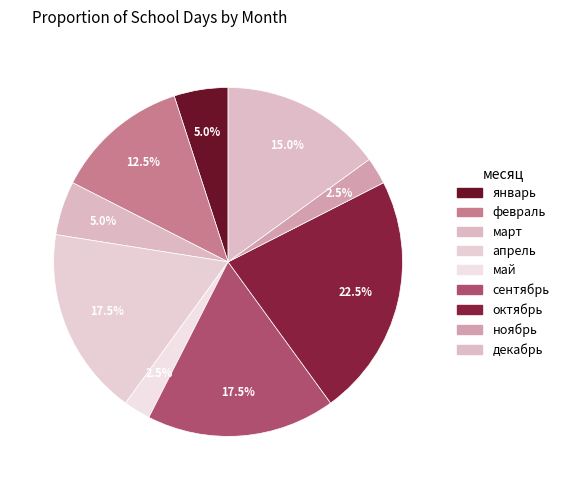

Combined, what portion of the pie is апрель and февраль?

30.0%